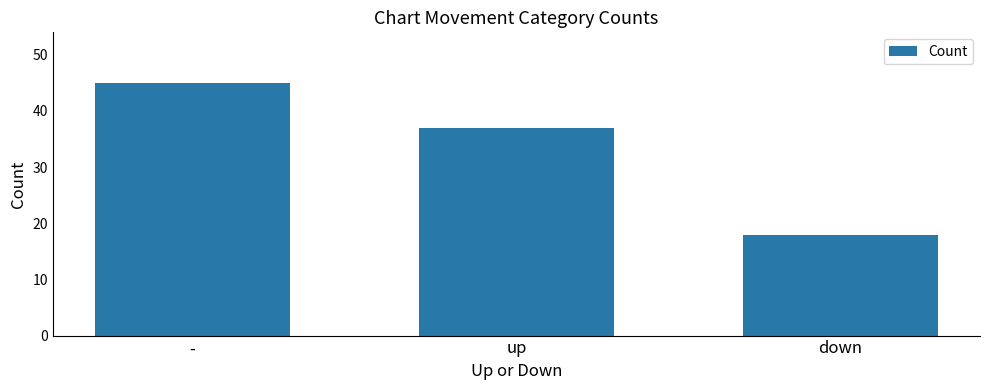

Reading left to right, list all the values displayed in this chart.

45	37	18